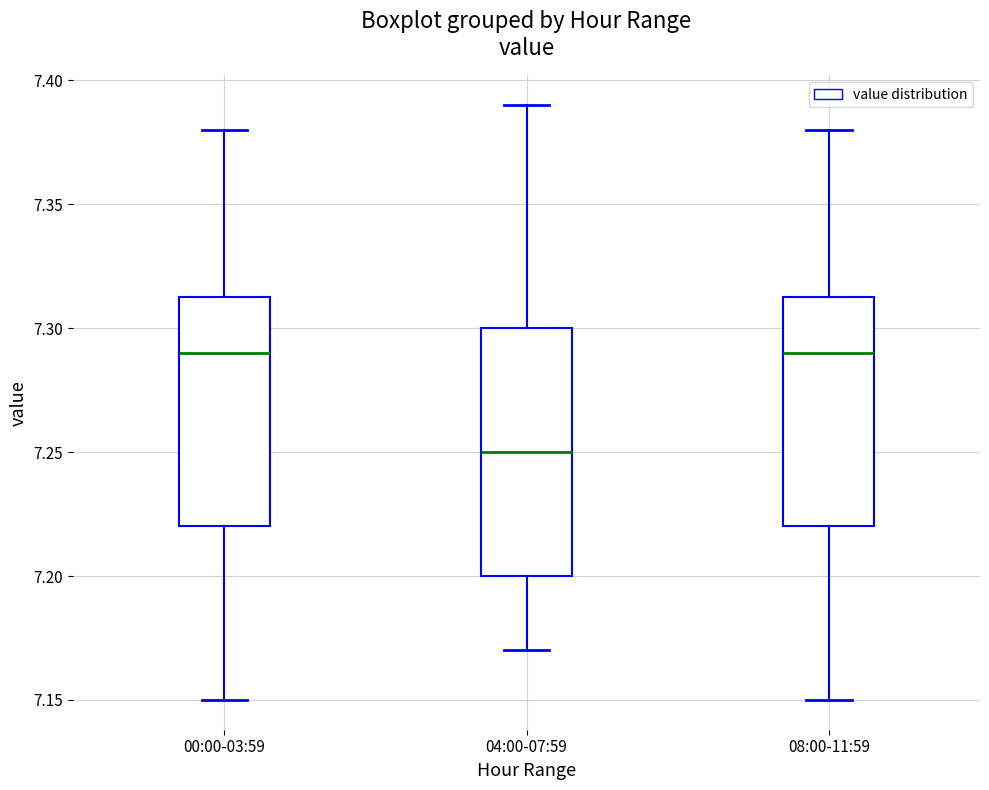

Comparing the boxes themselves (not the whiskers), which one is the tallest?

04:00-07:59